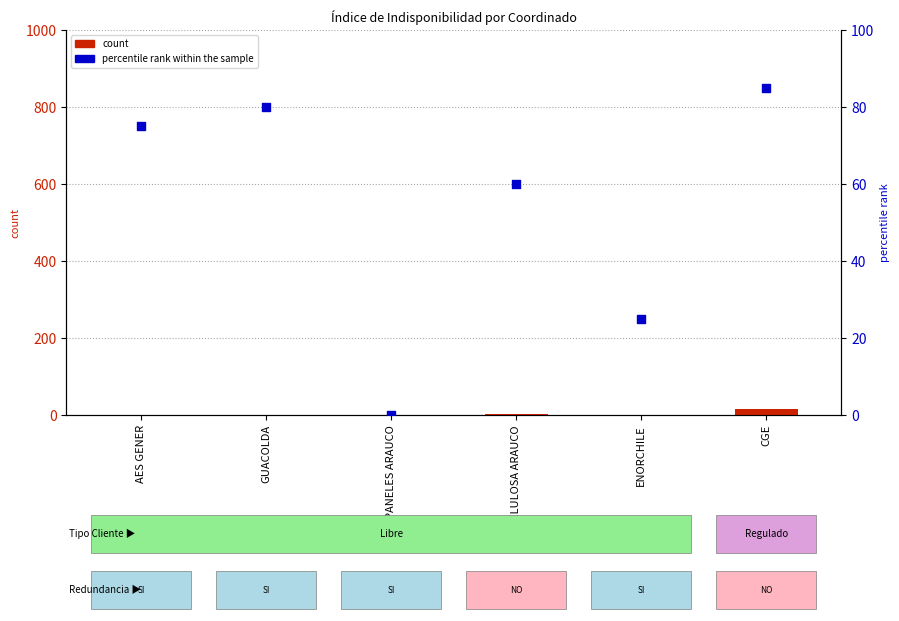

At how many categories does at least one series exceed 53?

4